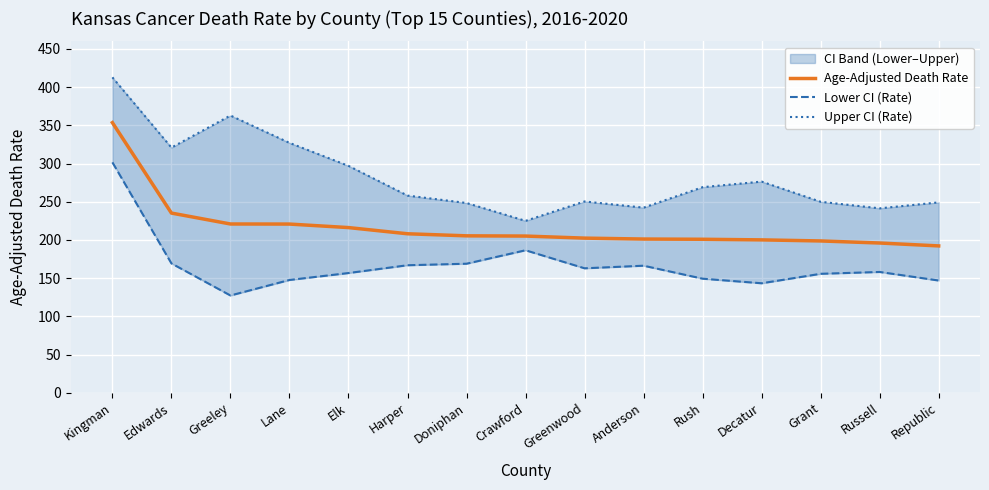

Is it true that Age-Adjusted Death Rate equals 132.0 at Russell?

False